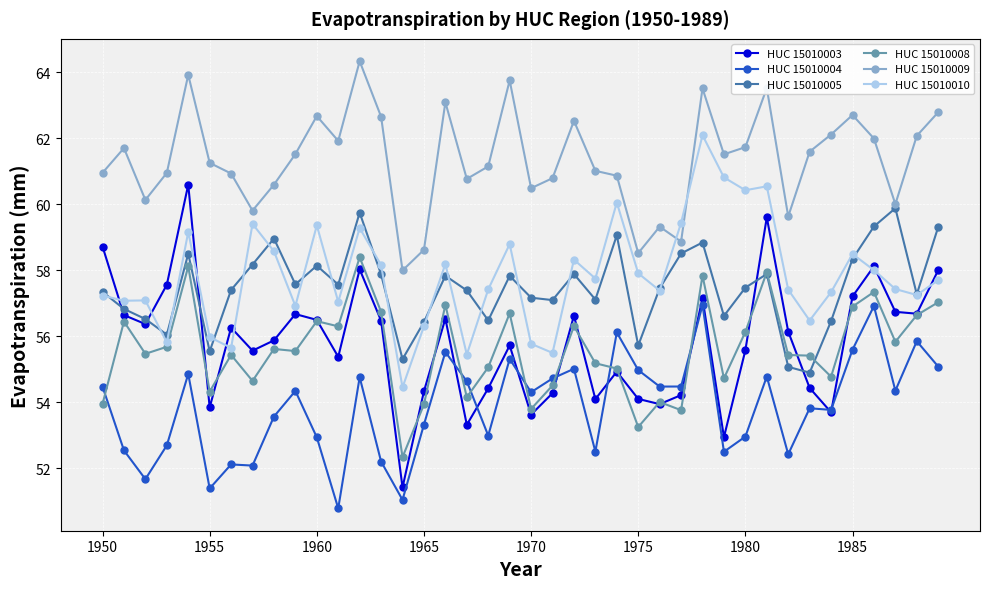

Which series has the largest total across all categories?

HUC 15010009